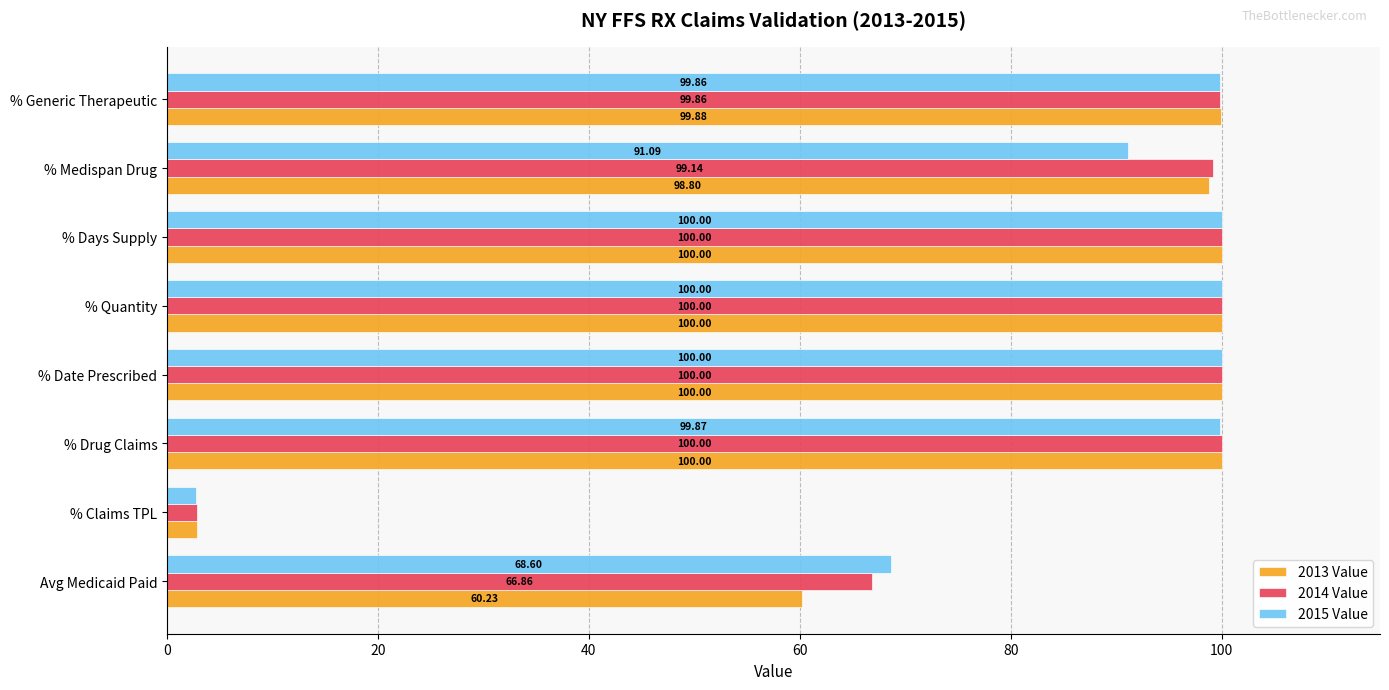

At which category does the chart reach its minimum across all series?

% Claims TPL